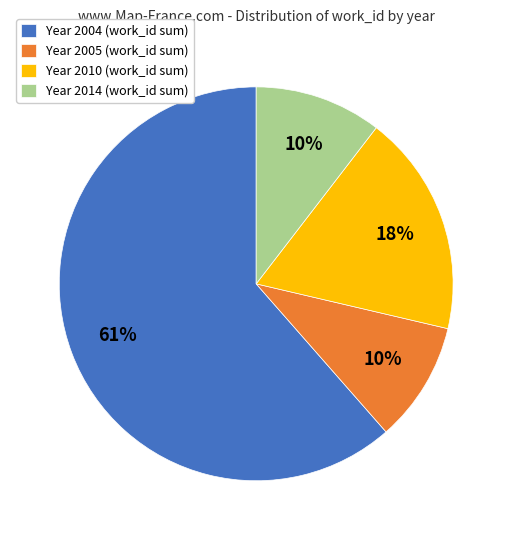

Is it true that Year 2005 (work_id sum) is 10% of the pie?

True